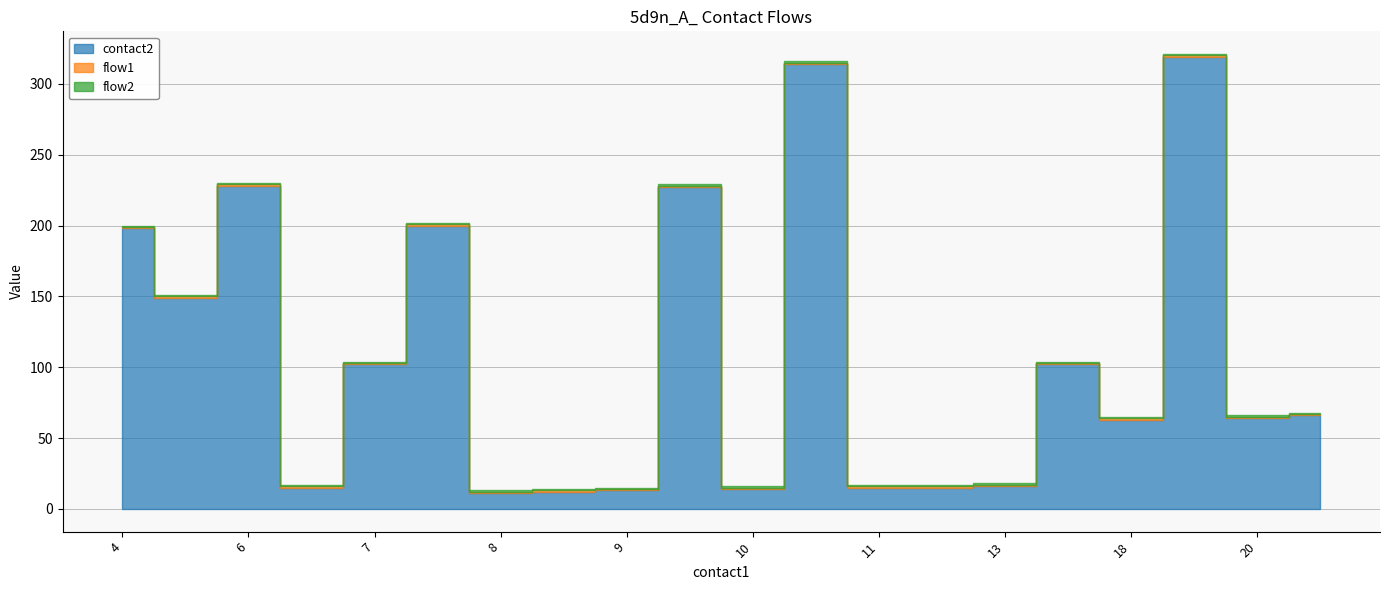

At how many categories does at least one series exceed 180?

6